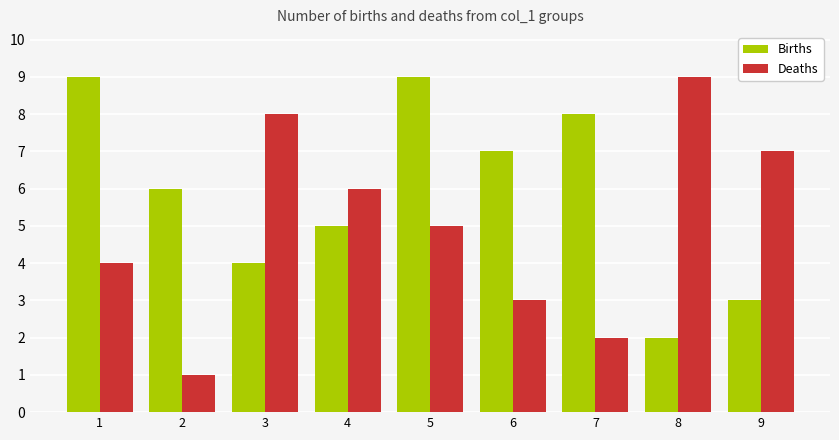

Is it true that Births equals 2 at 8?

True